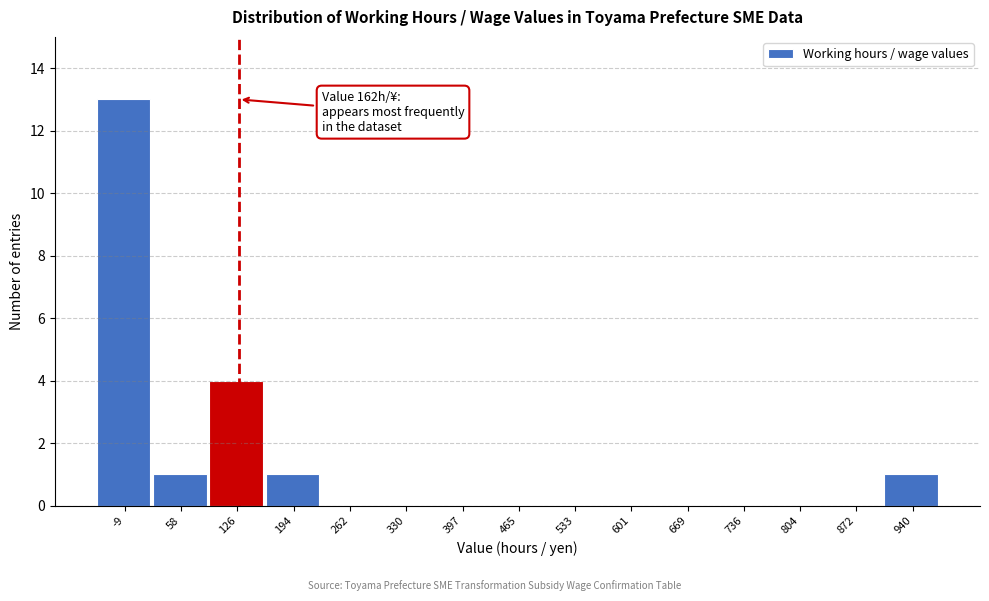

Reading left to right, list all the values displayed in this chart.

-9=13	58=1	126=4	194=1	262=0	330=0	397=0	465=0	533=0	601=0	669=0	736=0	804=0	872=0	940=1